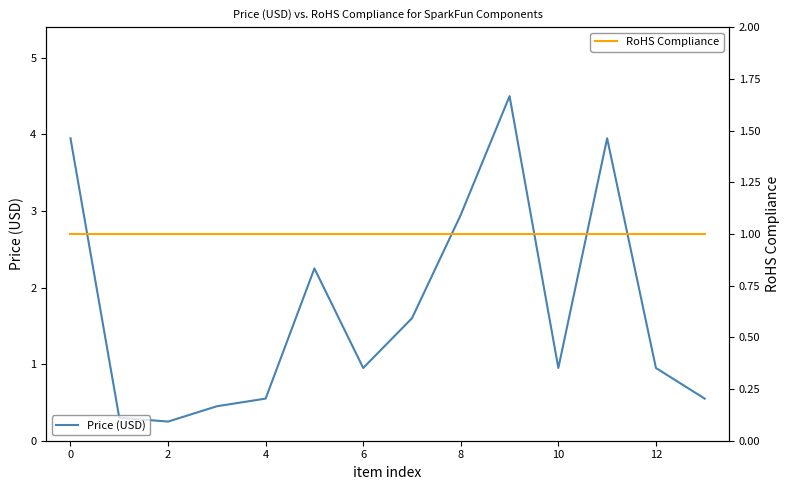

What is the label of the 13th point from the left?

12